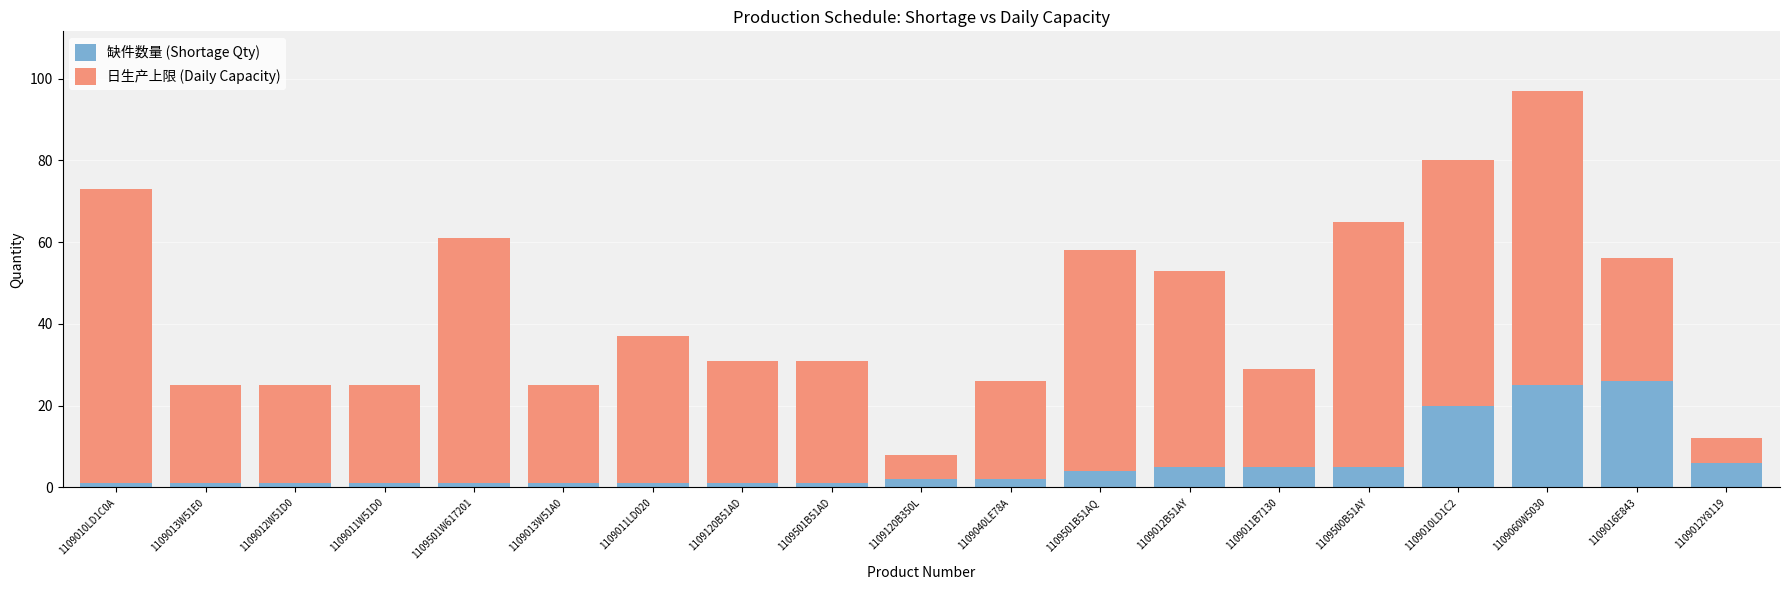

True or false: 缺件数量 (Shortage Qty) has a value of 1 at 1109012W51D0.

True